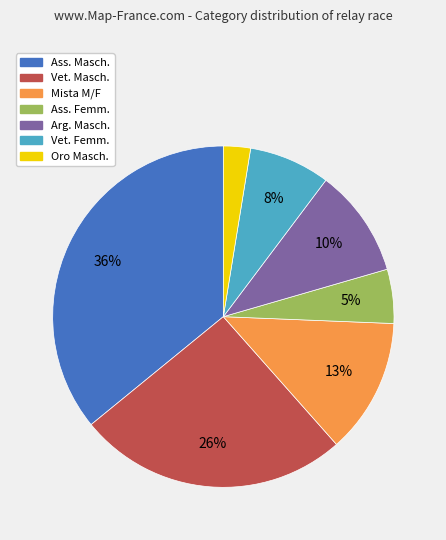

Do Arg. Masch. and Mista M/F together represent more than half of the pie?

No